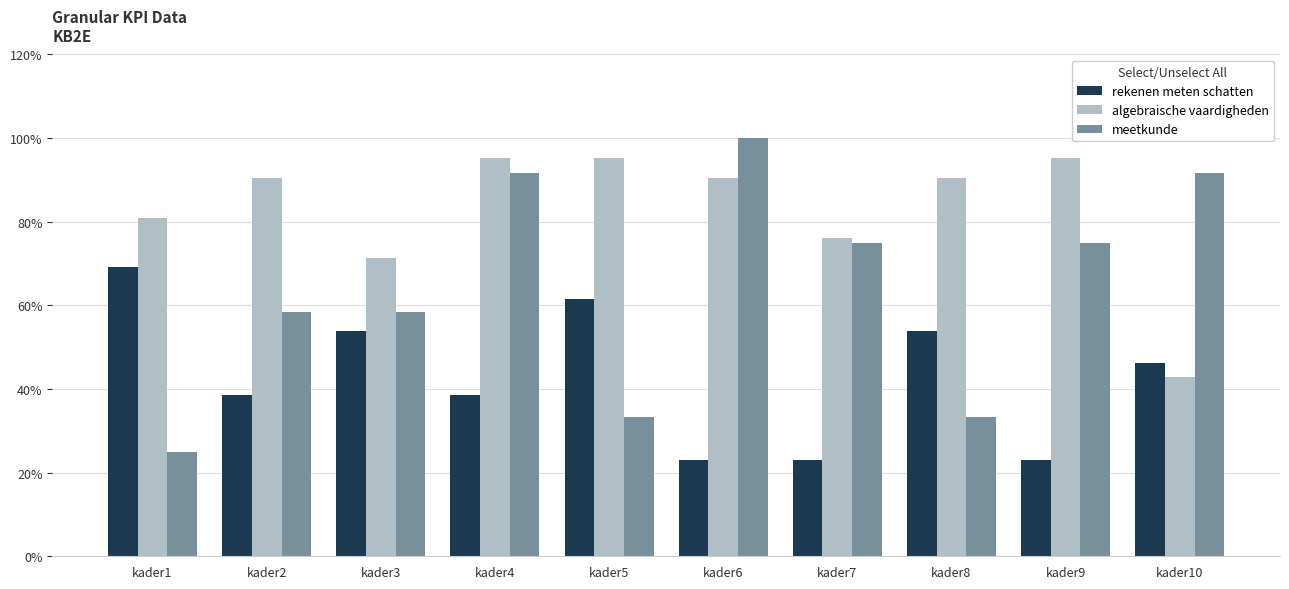

Does the chart contain any negative values?

No